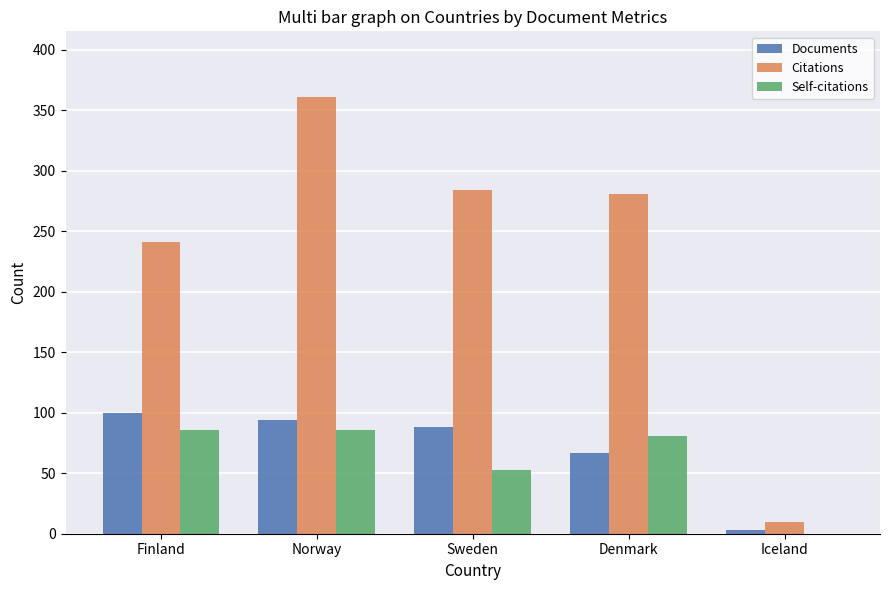

What is the total value across all series at Norway?

541